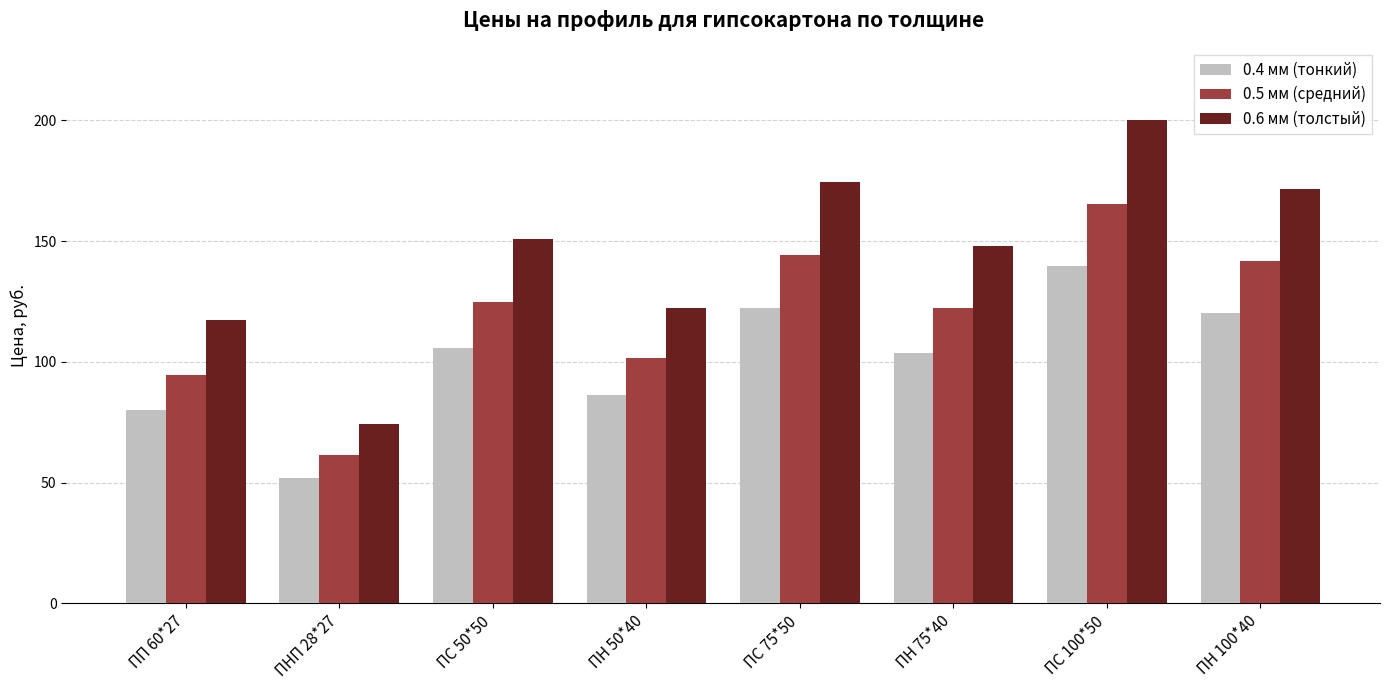

Which series has the largest range (max minus min)?

0.6 мм (толстый)